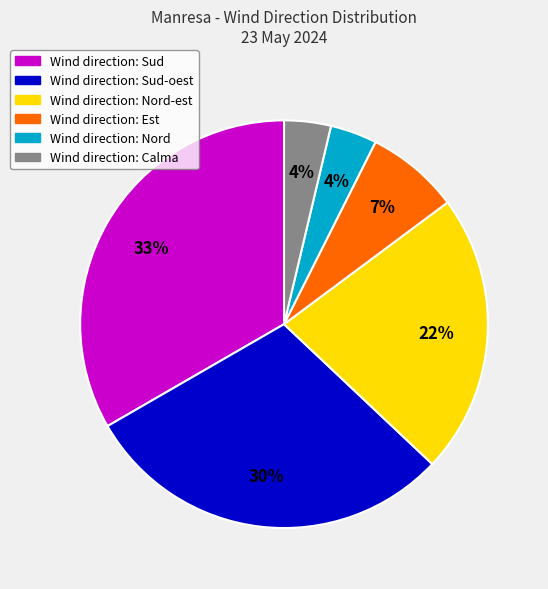

To the nearest percent, what is the average slice percentage?

17%